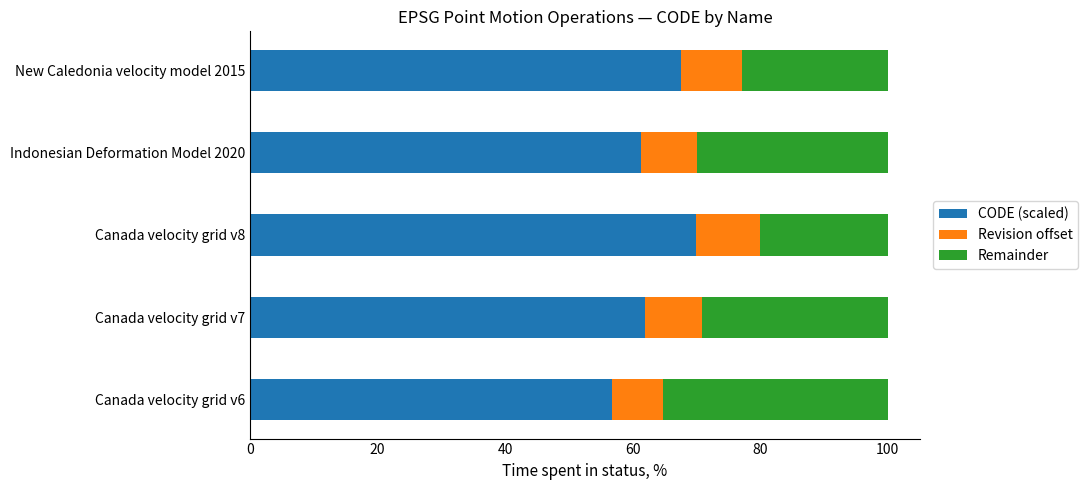

Which category has the lowest value in the CODE (scaled) series?

Canada velocity grid v6